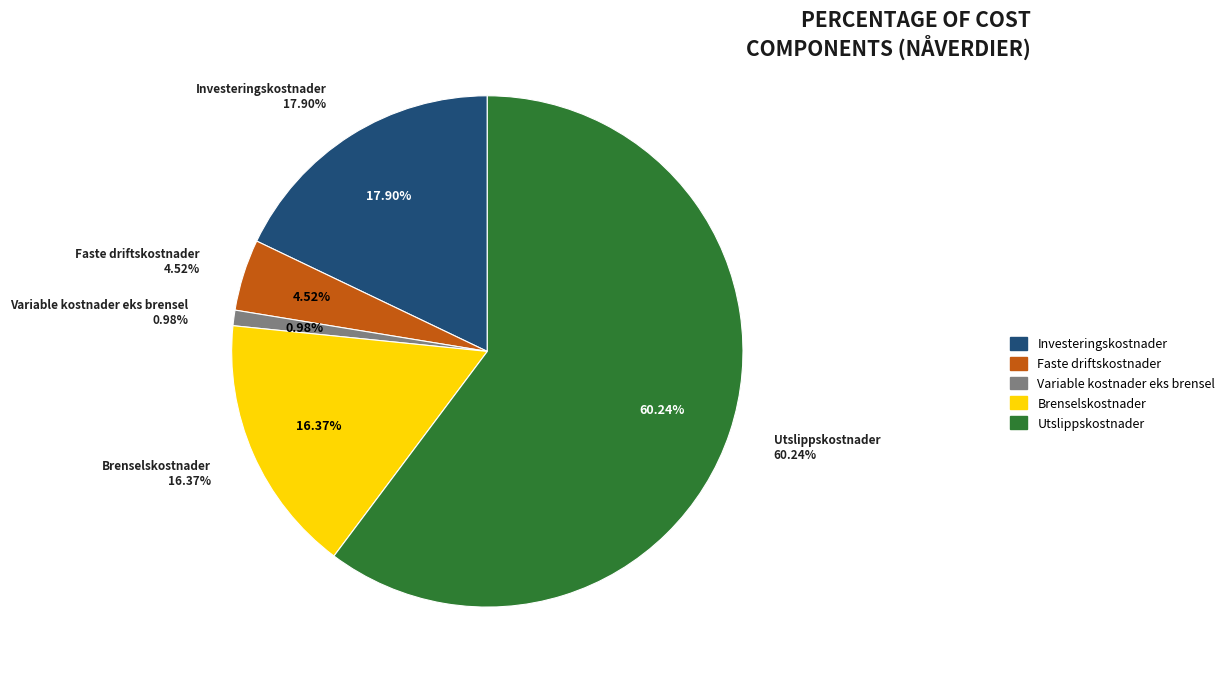

Rank the categories by value from lowest to highest.

Variable kostnader eks brensel, Faste driftskostnader, Brenselskostnader, Investeringskostnader, Utslippskostnader